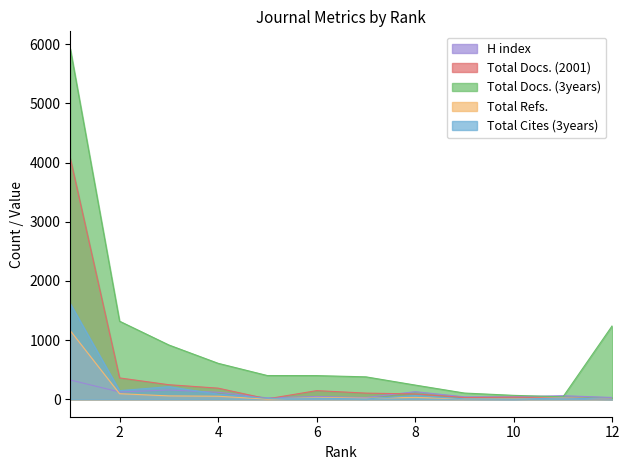

Reading left to right, transcribe all the data shown in this chart.

H index: 1=325.0	2=122.0	3=156.0	4=117.0	5=22.0	6=46.0	7=28.0	8=127.0	9=40.0	10=41.0	11=59.0	12=29.0
Total Docs. (2001): 1=4073.0	2=360.0	3=245.0	4=187.0	5=6.0	6=145.0	7=103.0	8=89.0	9=28.0	10=34.0	11=26.0	12=0.0
Total Docs. (3years): 1=5924.0	2=1319.0	3=917.0	4=607.0	5=400.0	6=399.0	7=378.0	8=239.0	9=104.0	10=65.0	11=40.0	12=1243.0
Total Refs.: 1=1158.2	2=93.0	3=56.1	4=50.1	5=1.1	6=29.8	7=16.0	8=30.9	9=5.8	10=6.0	11=22.7	12=0.0
Total Cites (3years): 1=1615.4	2=144.8	3=211.8	4=84.9	5=14.4	6=17.5	7=4.0	8=62.5	9=5.3	10=1.1	11=19.4	12=0.0